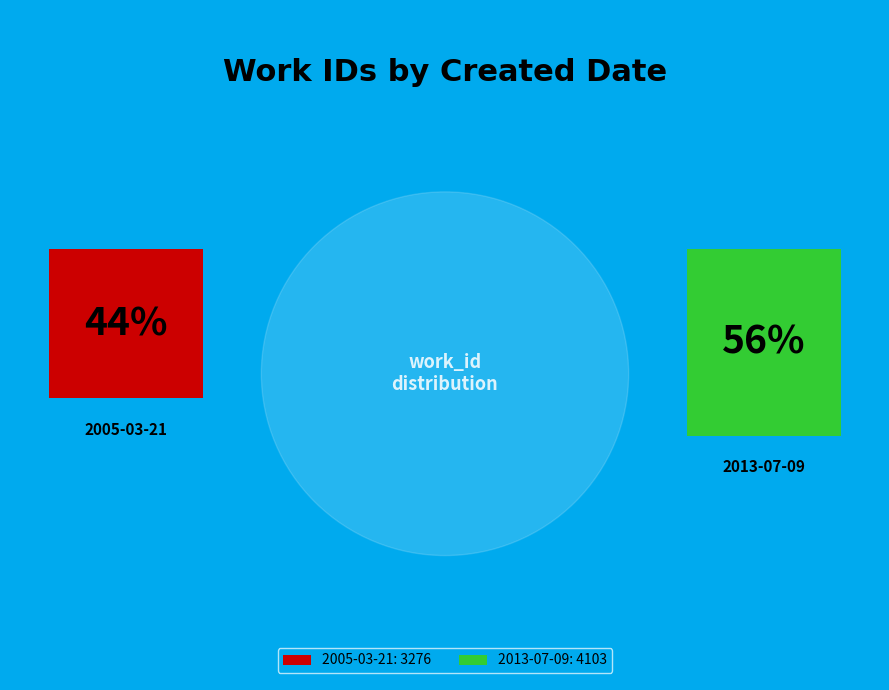

How many segments does this pie chart have?

2